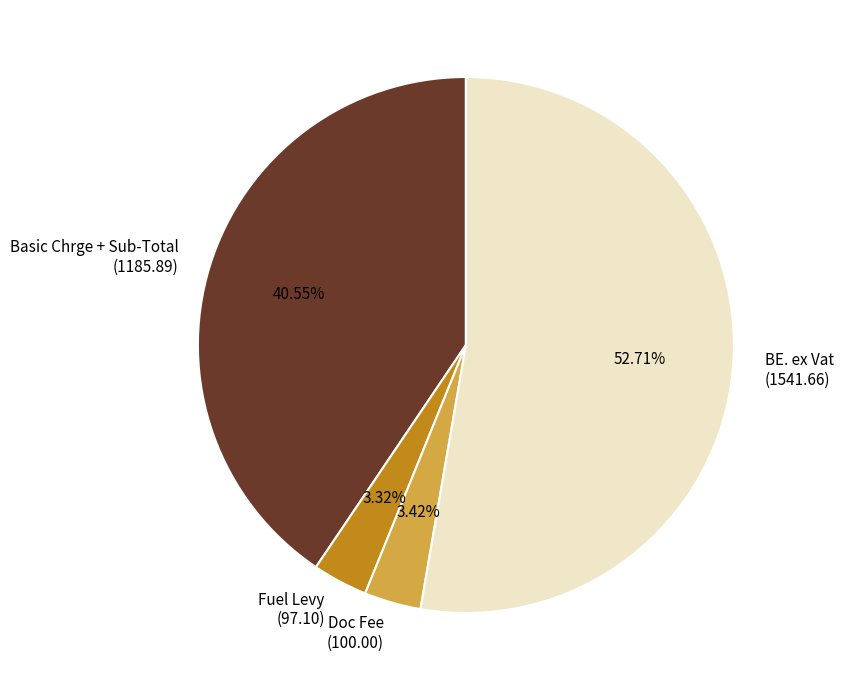

To the nearest percent, what is the difference between the Fuel Levy and Basic Chrge + Sub-Total slice percentages?

37%